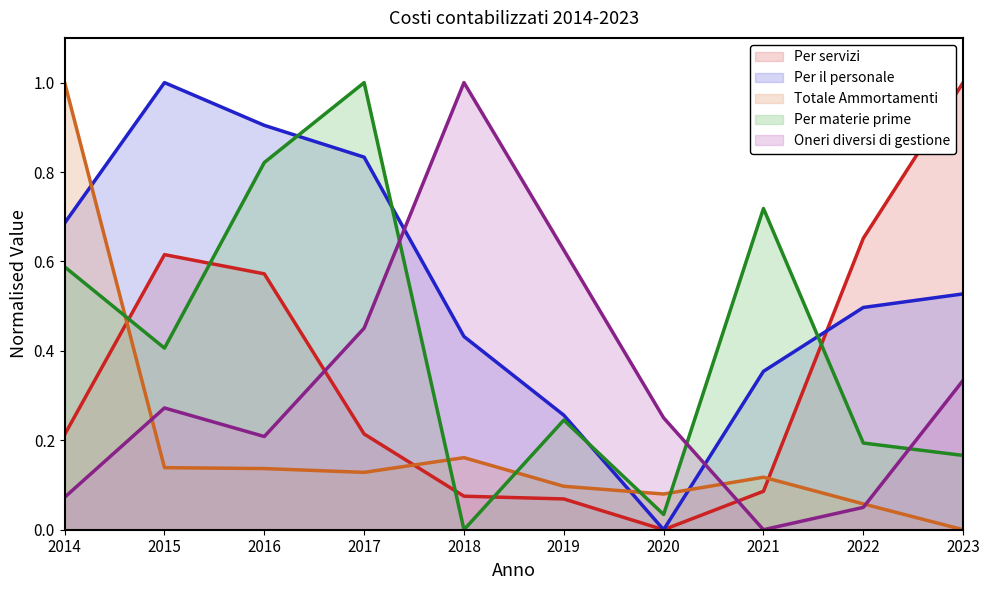

Where is the first local minimum for Per servizi?

2020